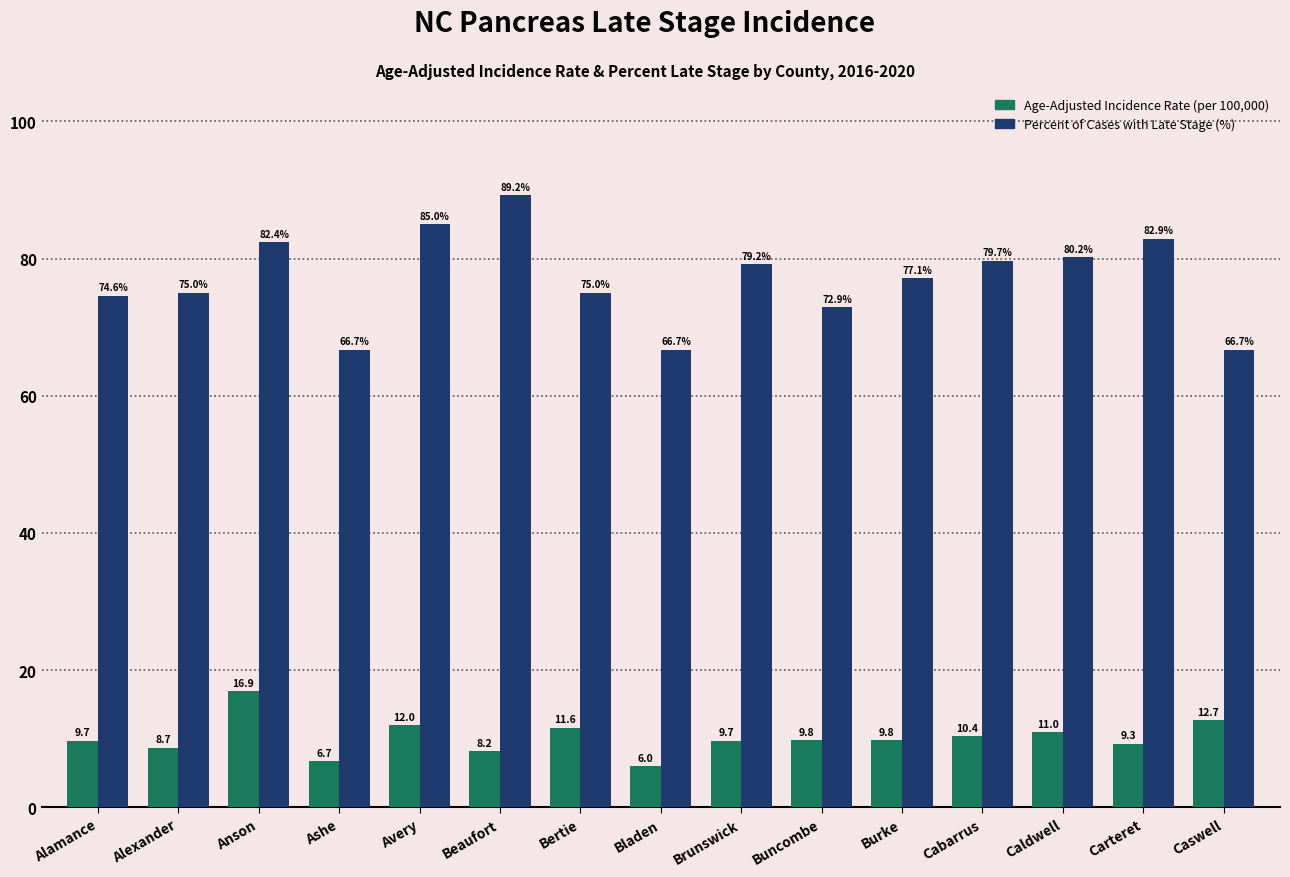

At which category is the sum across all series the highest?

Anson